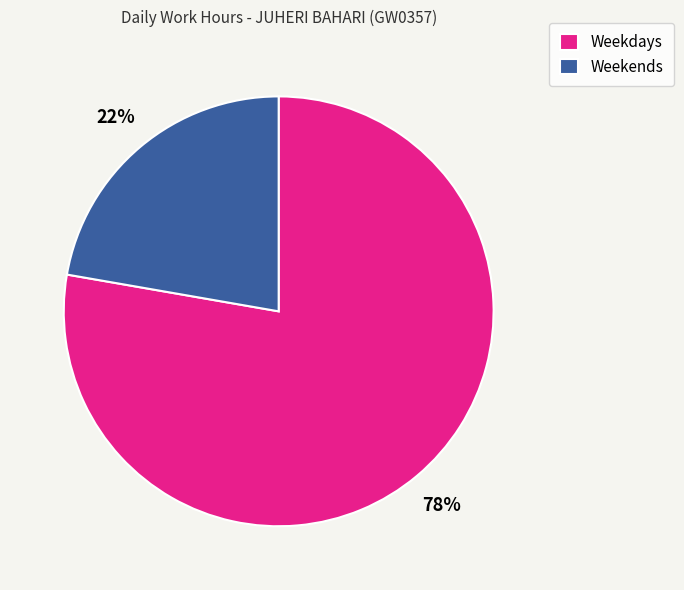

Is there any slice that represents more than half of the pie?

Yes